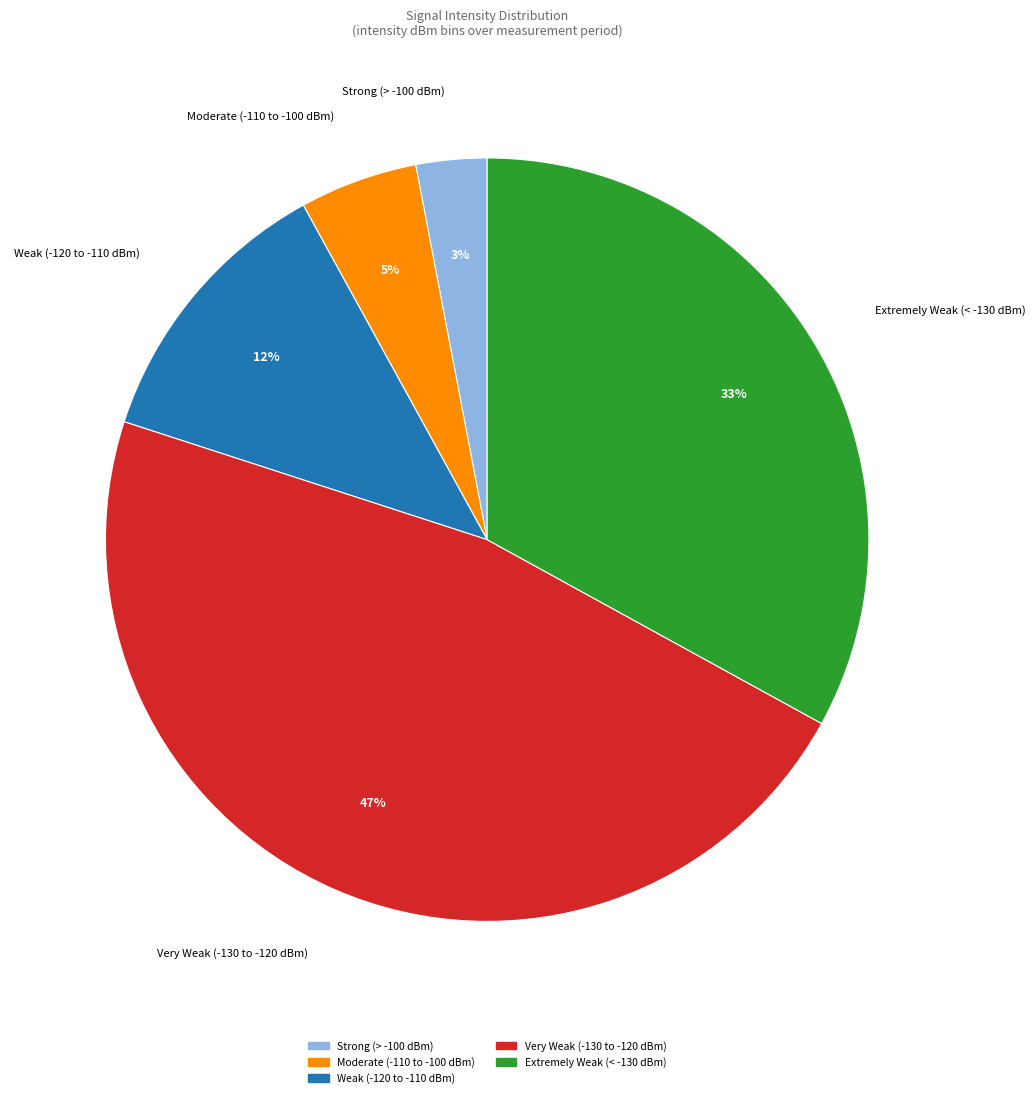

To the nearest percent, what is the difference between the largest and smallest slice percentages?

44%